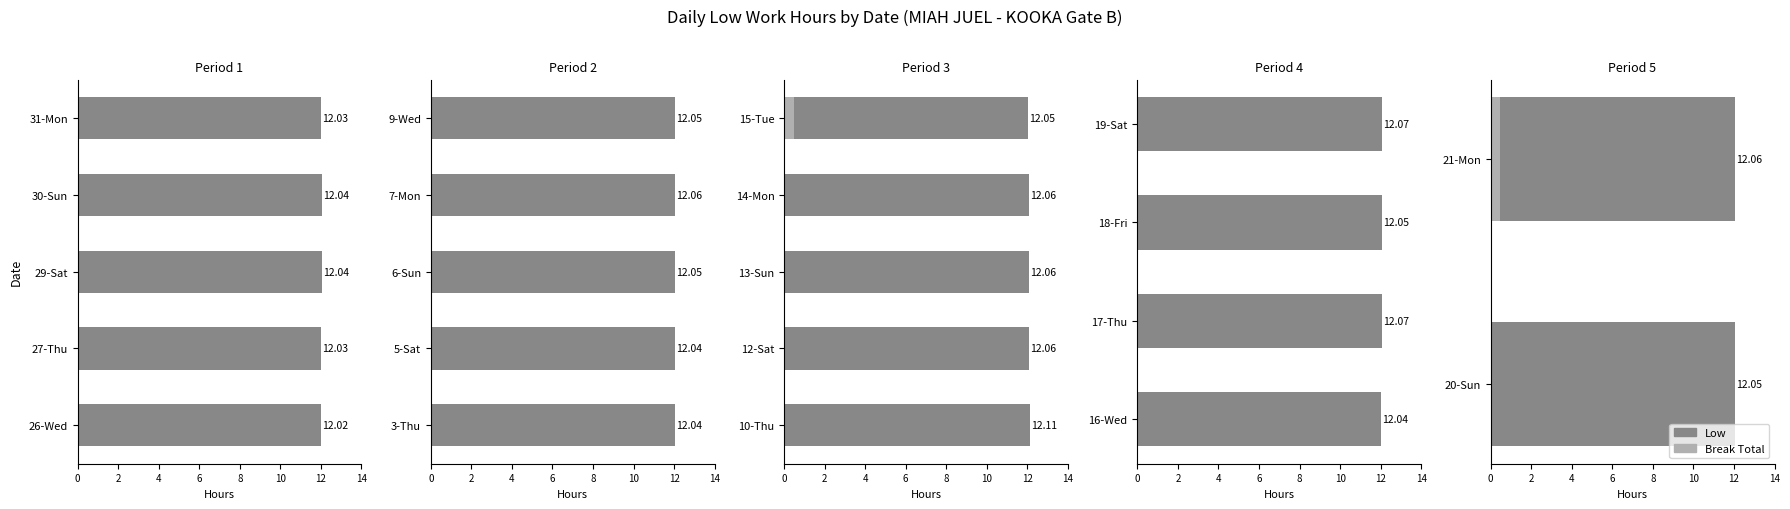

The value of Break Total at 20-Sun is 0.0. True or false?

True